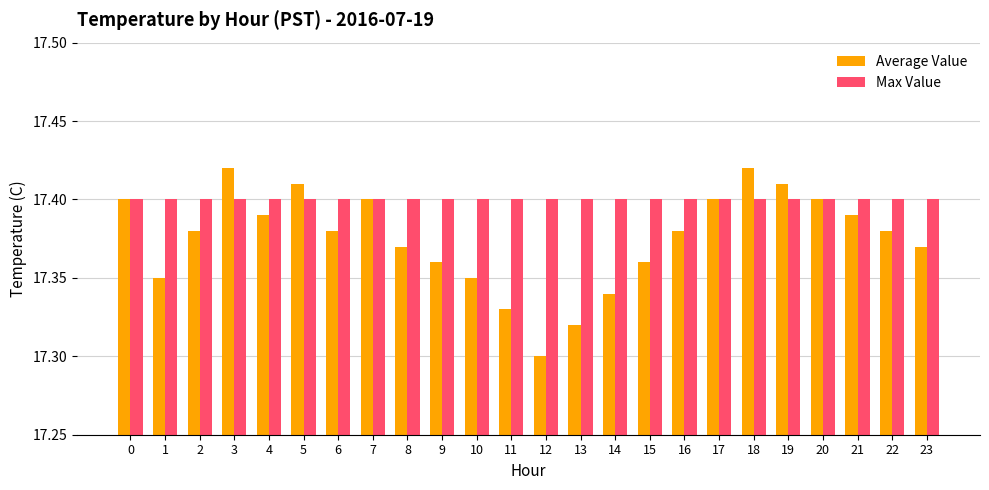

At which label is Average Value closest to 17?

12